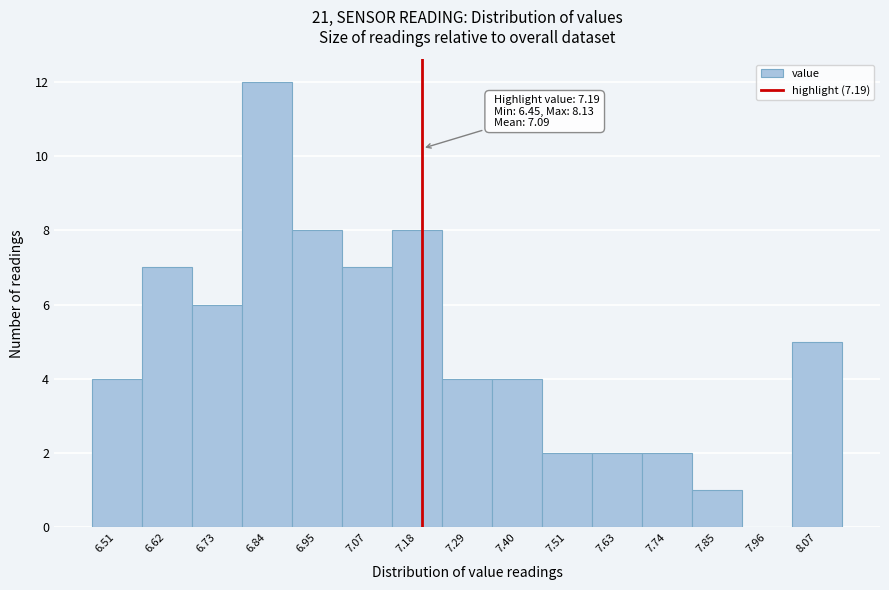

Which range on the x-axis has the tallest bar?

6.786 to 6.898